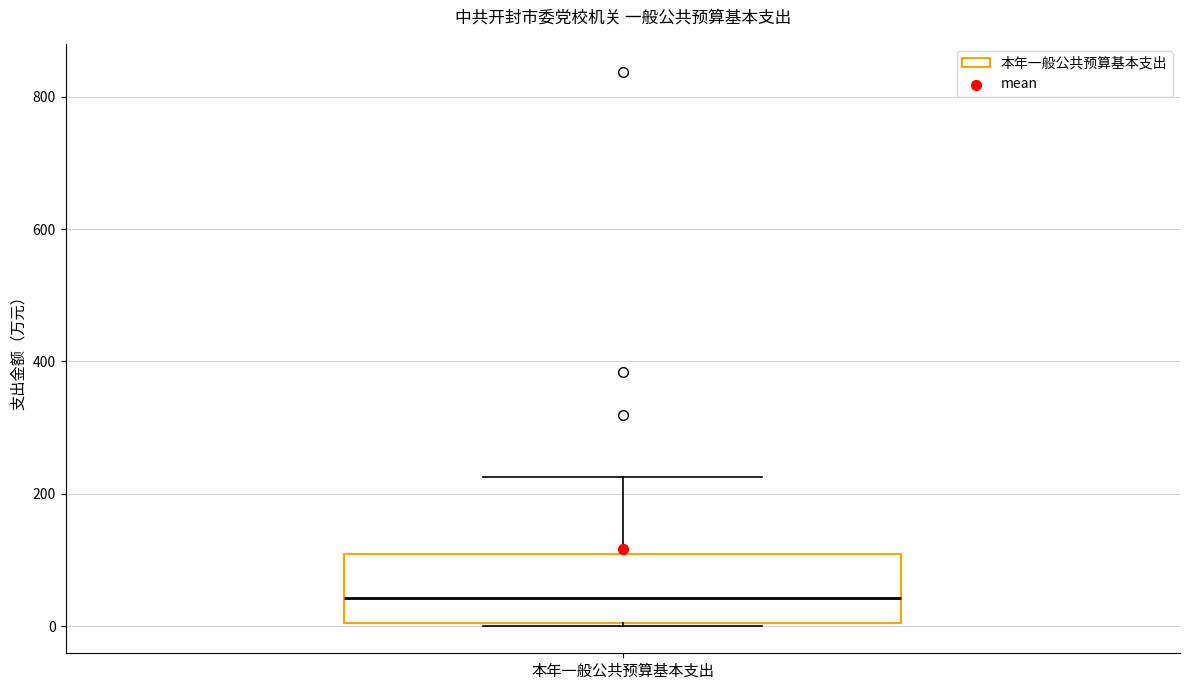

Where is the upper edge of the box for 本年一般公共预算基本支出 on the y-axis? The values are not printed on the chart, so give them approximately, as read against the axis.

100